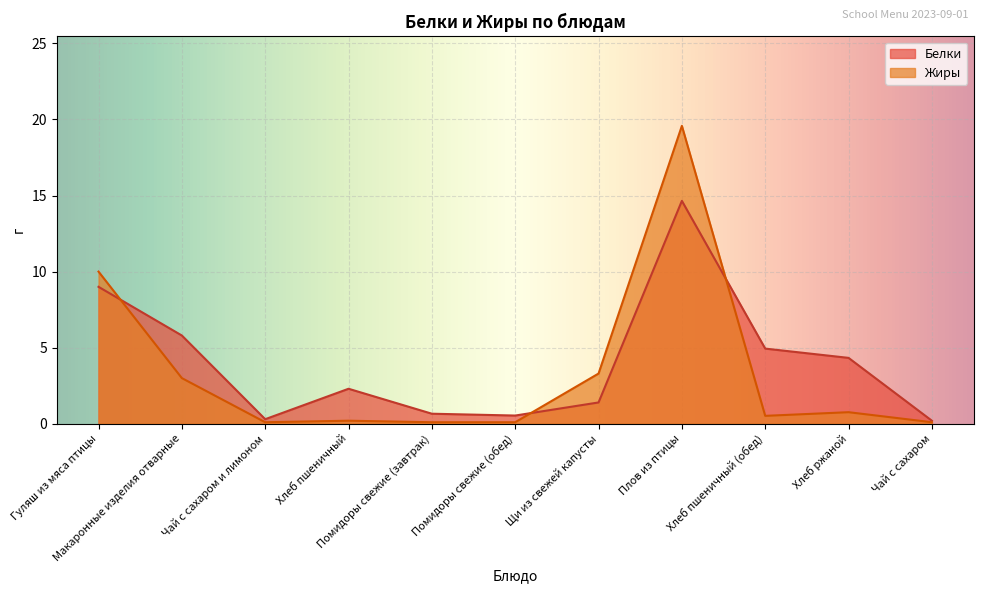

At which category does the chart reach its minimum across all series?

Чай с сахаром и лимоном